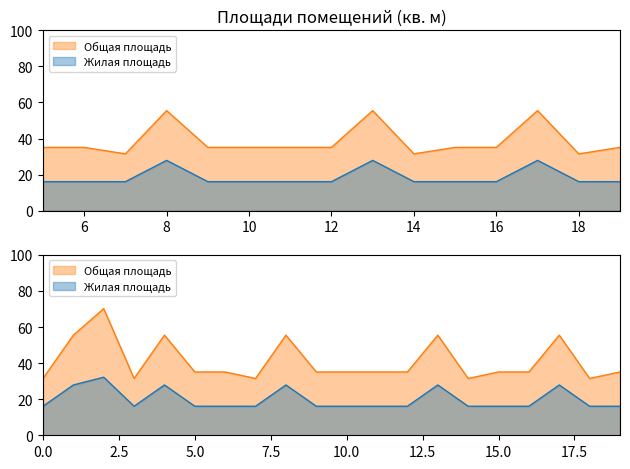

What is the lowest value of the Общая площадь series?

31.5